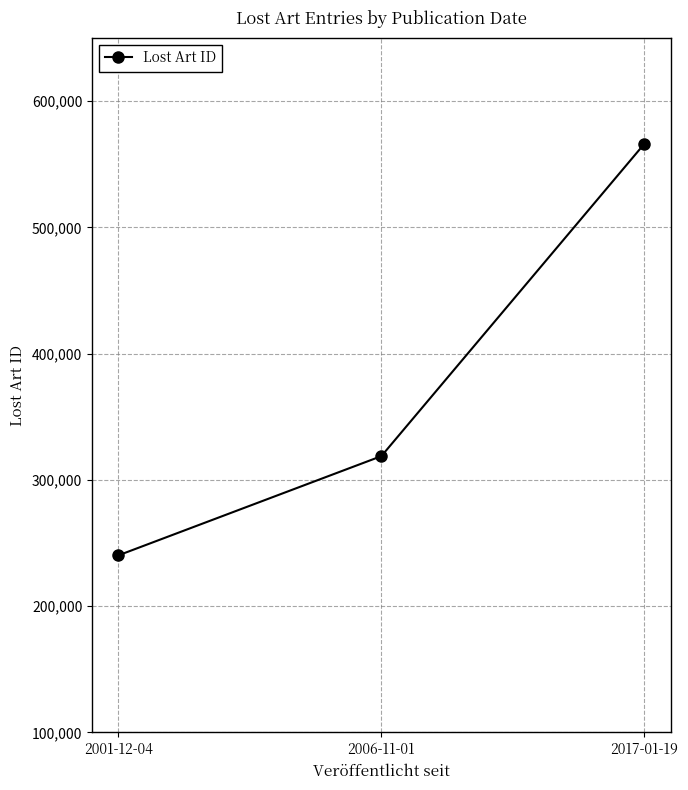

What is the difference between the values at 2001-12-04 and 2006-11-01?

78596